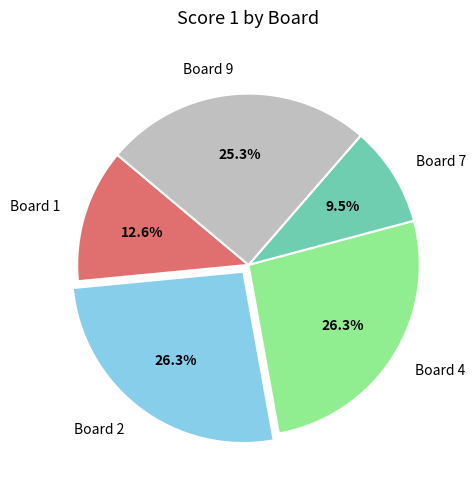

Which has a higher value, Board 9 or Board 7?

Board 9